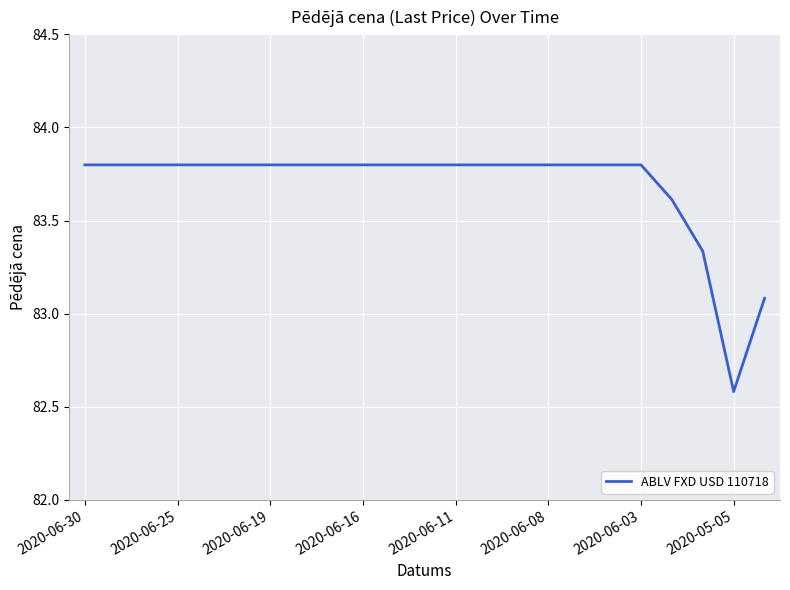

What is the difference between the maximum and minimum values?

1.2